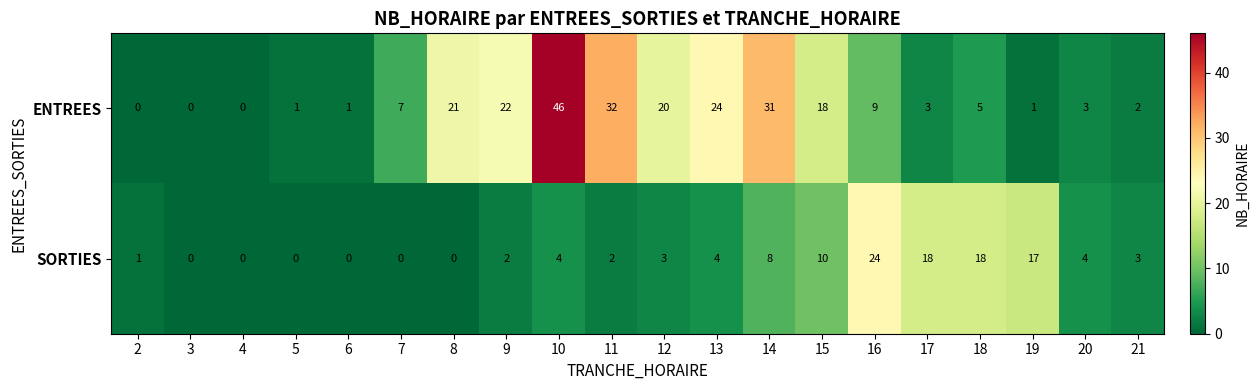

Which series has the largest total across all categories?

ENTREES